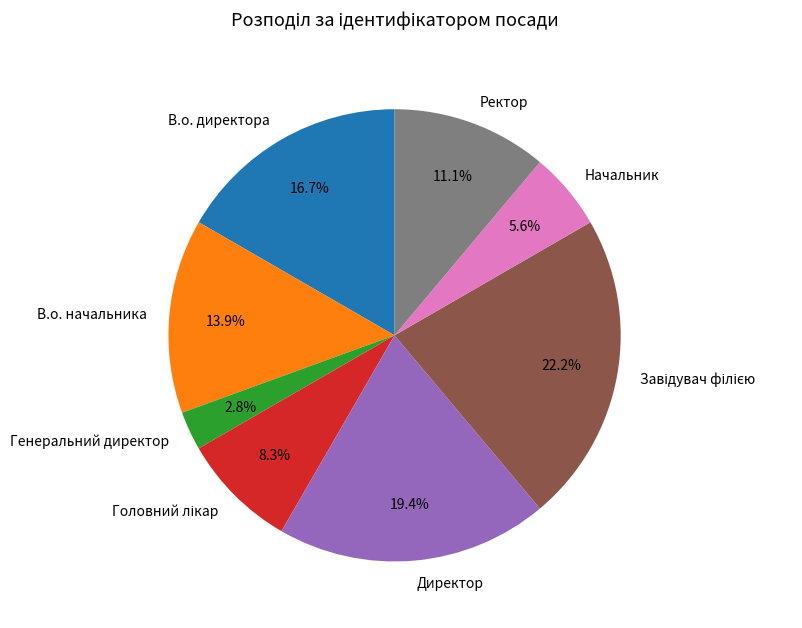

How many slices are in this pie chart?

8